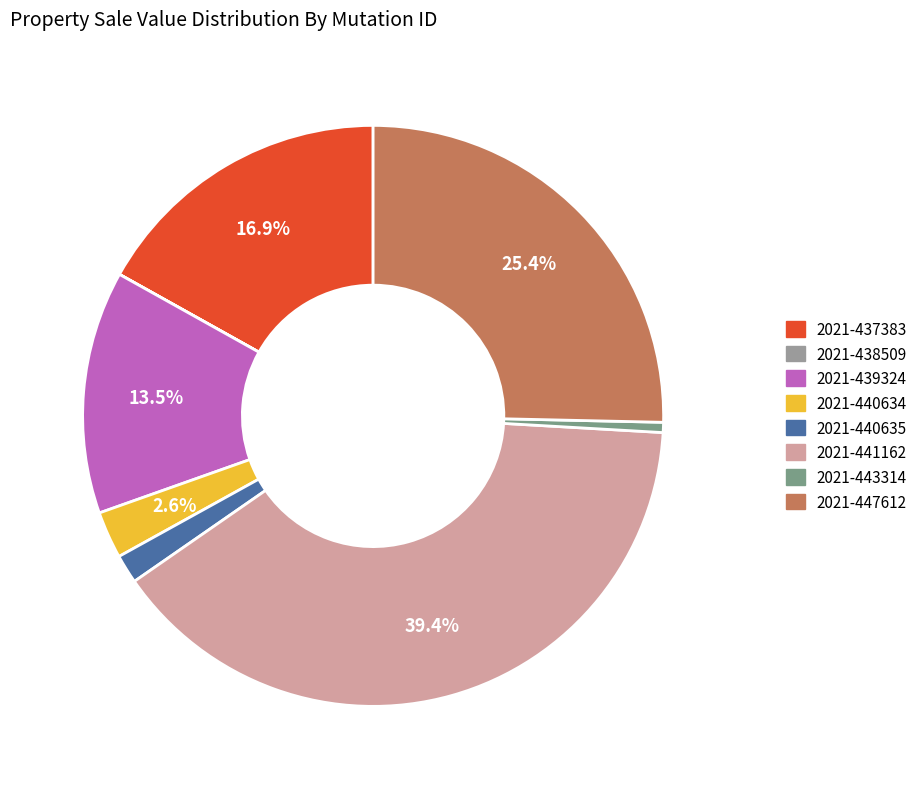

To the nearest percent, what is the difference between the 2021-440634 and 2021-441162 slice percentages?

37%